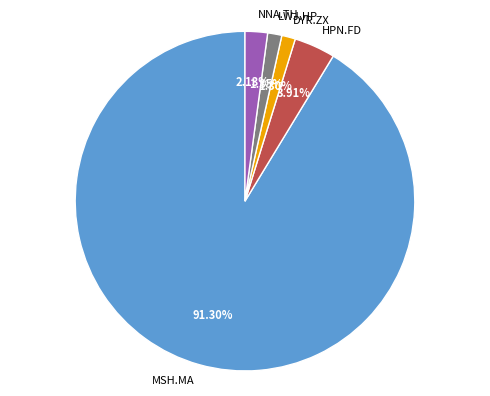

Combined, do HPN.FD and MSH.MA account for over 50%?

Yes